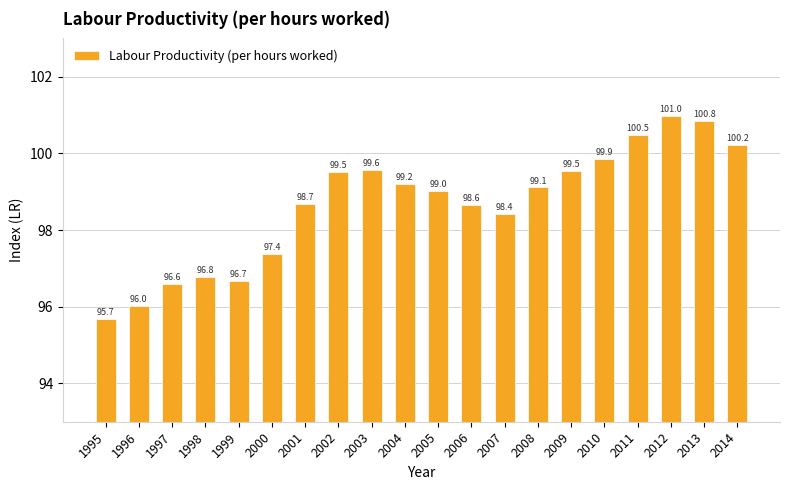

What is the ratio of the value at 2007 to the value at 2006?

1.0